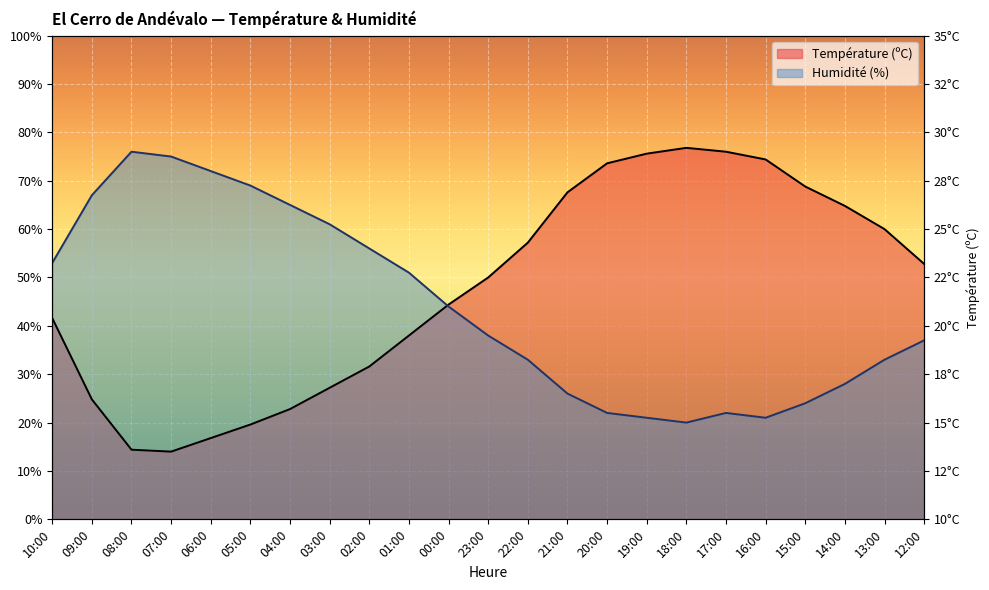

At which category does Température (ºC) reach its first local peak?

18:00